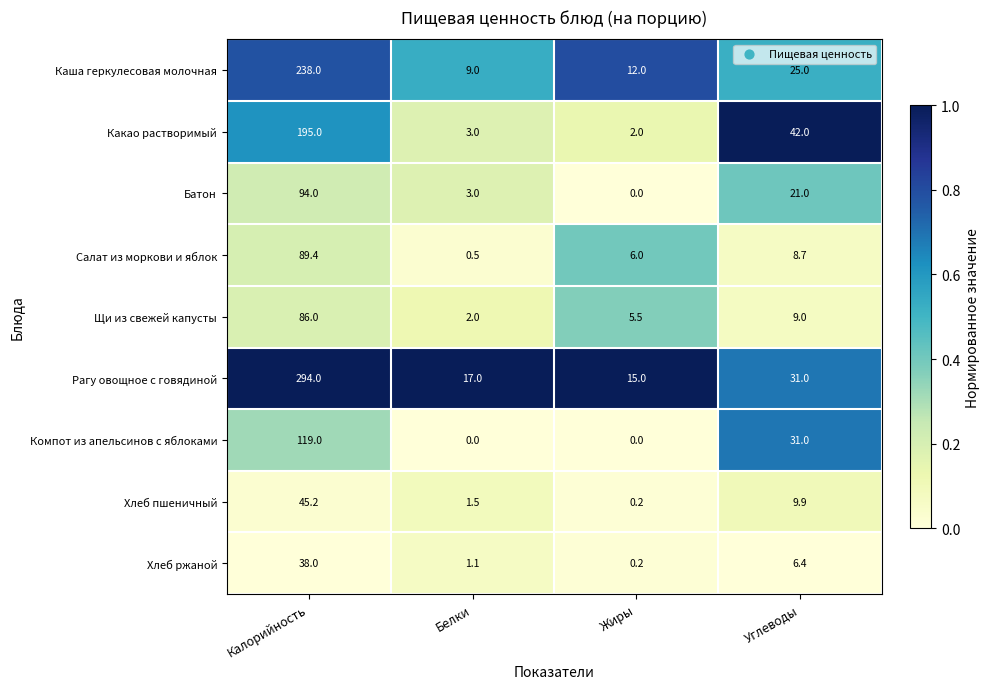

Rank the categories by Щи из свежей капусты value from highest to lowest.

Калорийность, Углеводы, Жиры, Белки